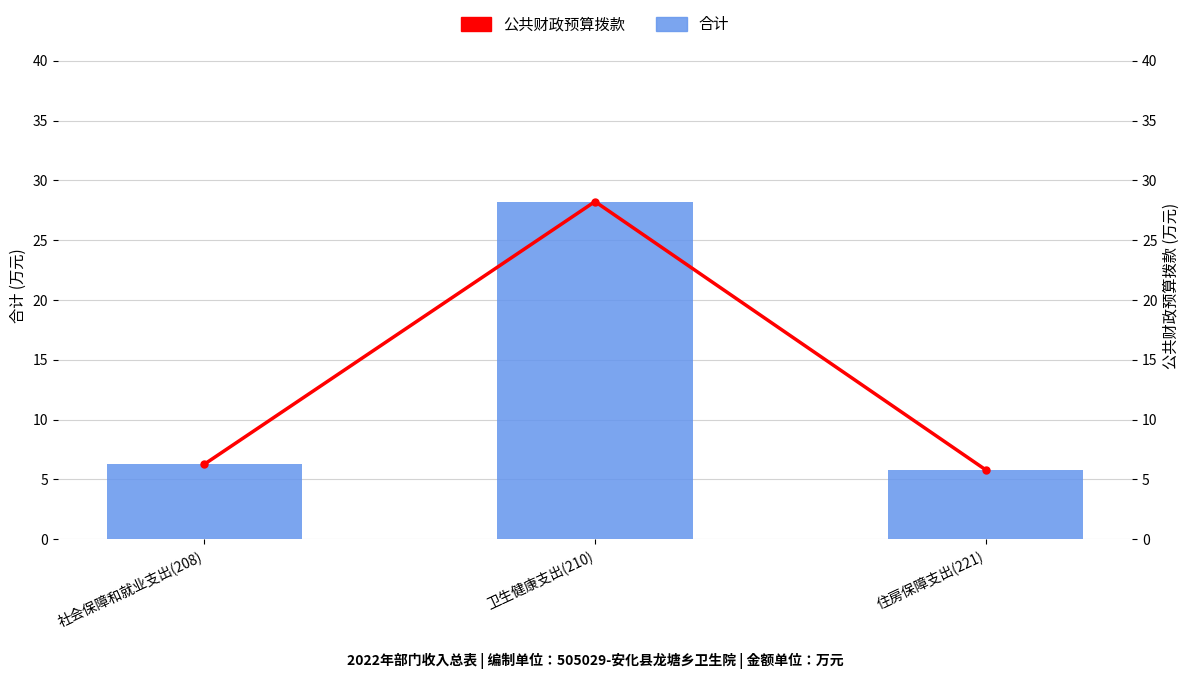

Reading right to left, transcribe all the data shown in this chart.

合计: 住房保障支出(221)=5.8	卫生健康支出(210)=28.2	社会保障和就业支出(208)=6.3
公共财政预算拨款: 住房保障支出(221)=5.8	卫生健康支出(210)=28.2	社会保障和就业支出(208)=6.3